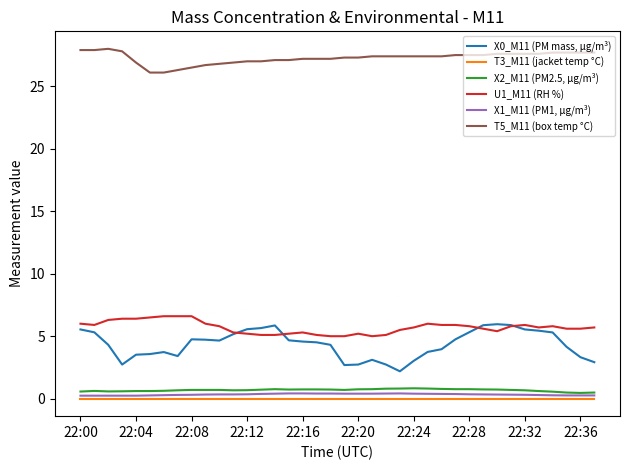

Which series has the widest spread of values?

X0_M11 (PM mass, µg/m³)